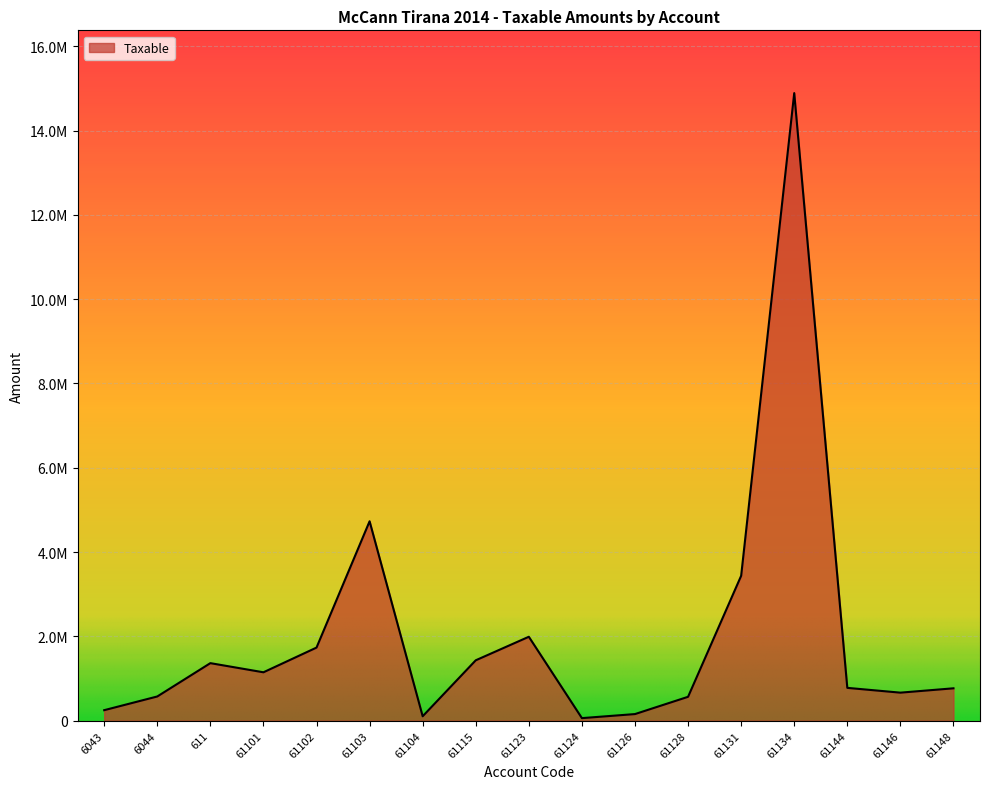

How many points are higher than both their immediate neighbors (excluding endpoints)?

4